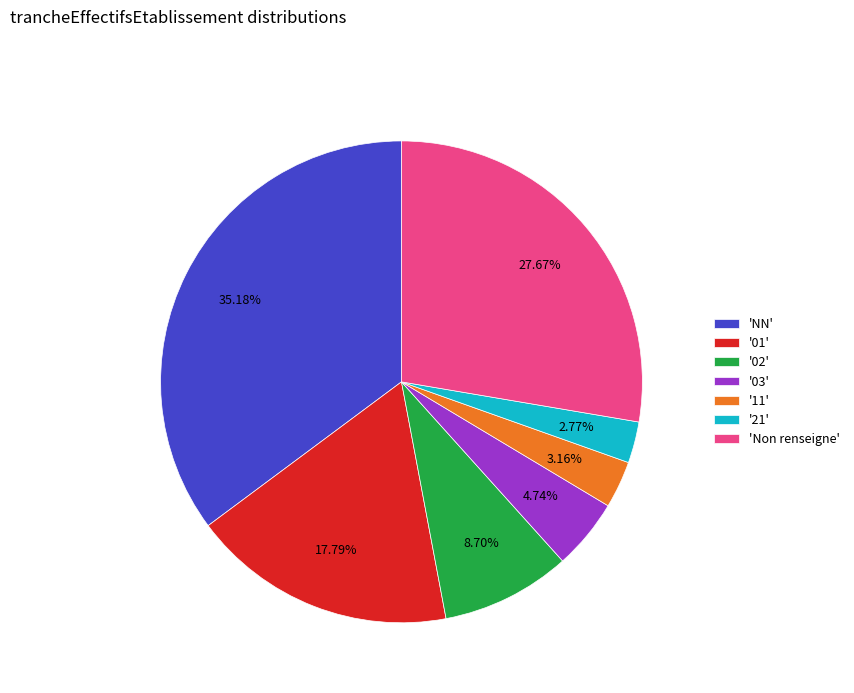

Do '03' and 'Non renseigne' together represent more than half of the pie?

No